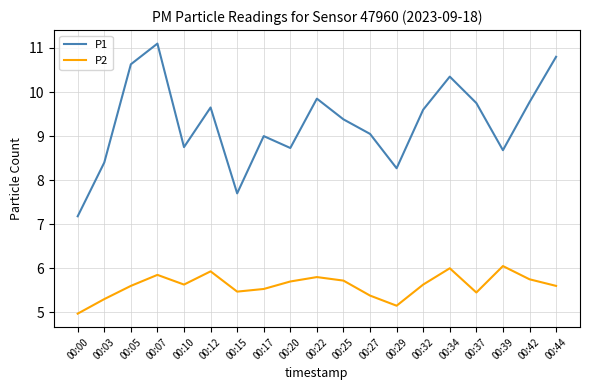

Is it true that P1 equals 10.8 at 00:44?

True